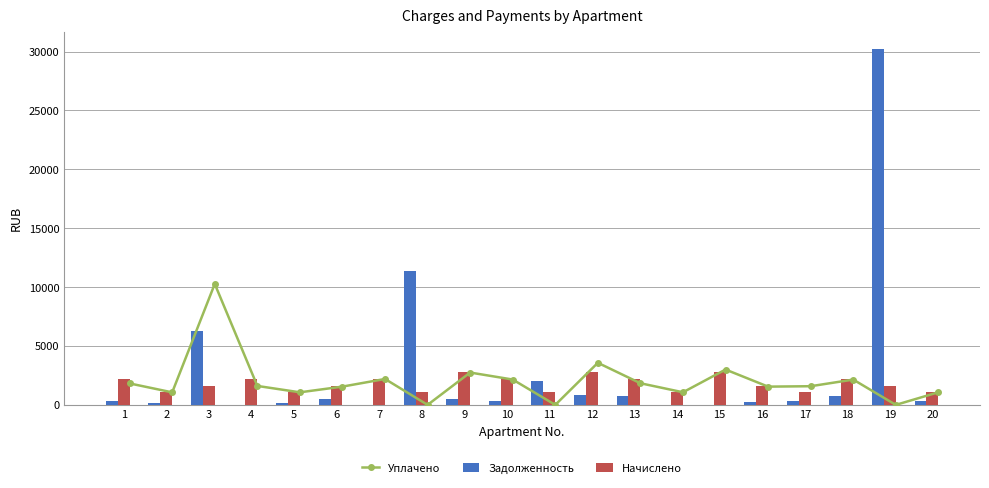

What is the difference between the maximum and second lowest values in the Задолженность series?

30181.7